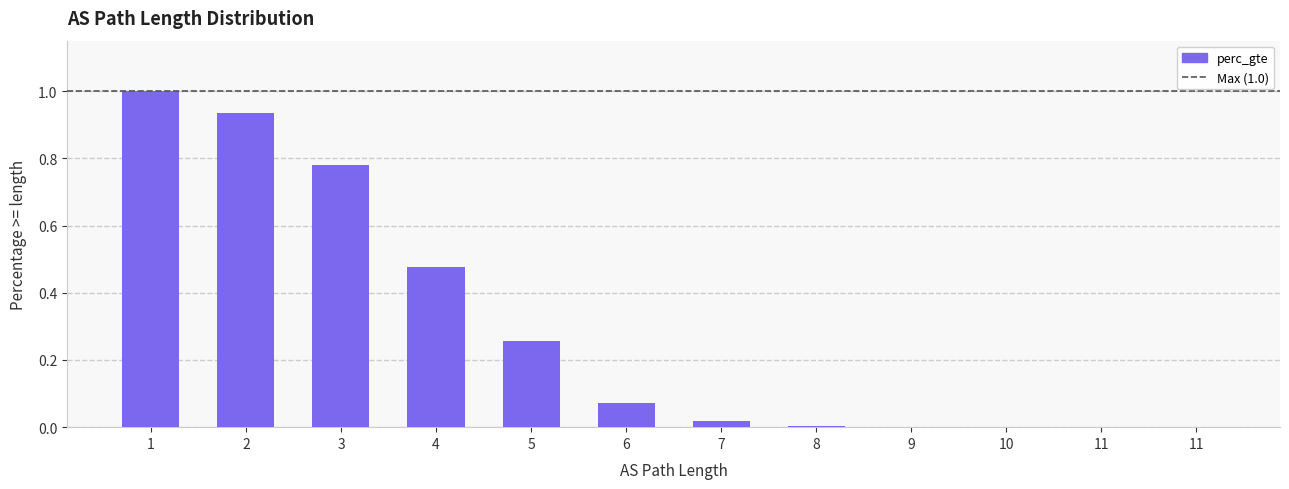

How many data points does each series have?

12